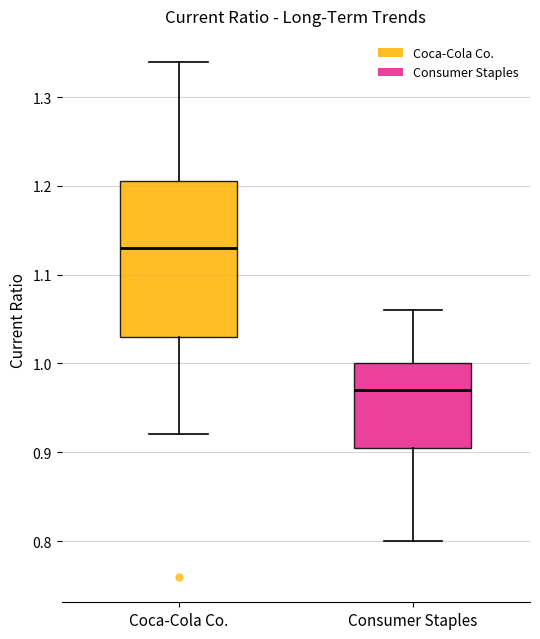

Where does the median line of the box for Consumer Staples sit on the y-axis? The values are not printed on the chart, so give them approximately, as read against the axis.

0.97